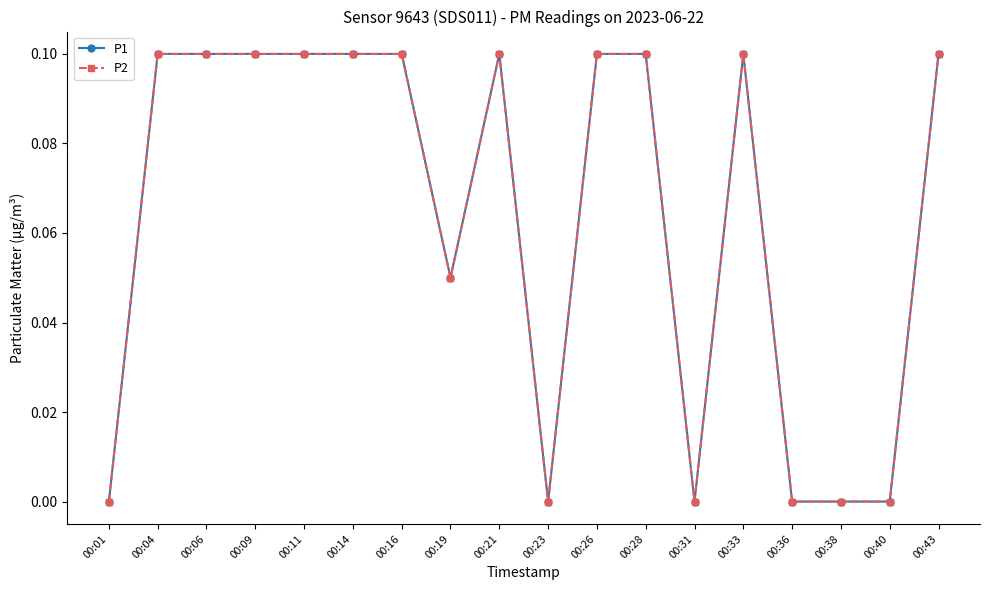

True or false: P1 has a value of -0.1 at 00:23.

False